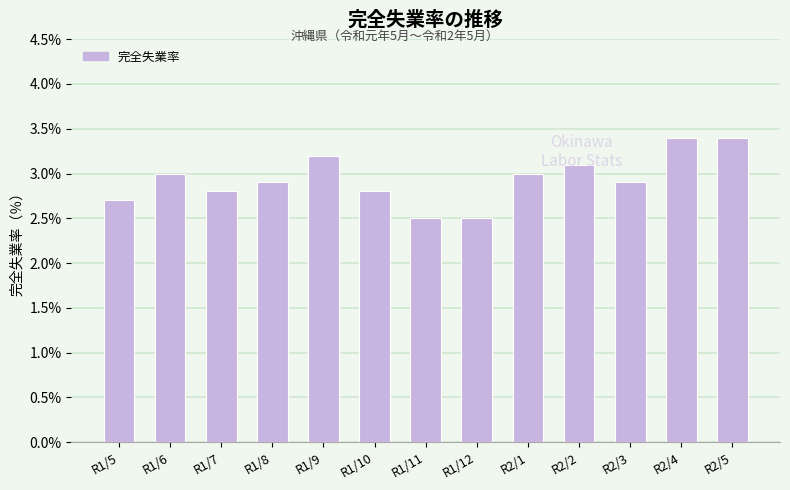

Does the chart contain any negative values?

No